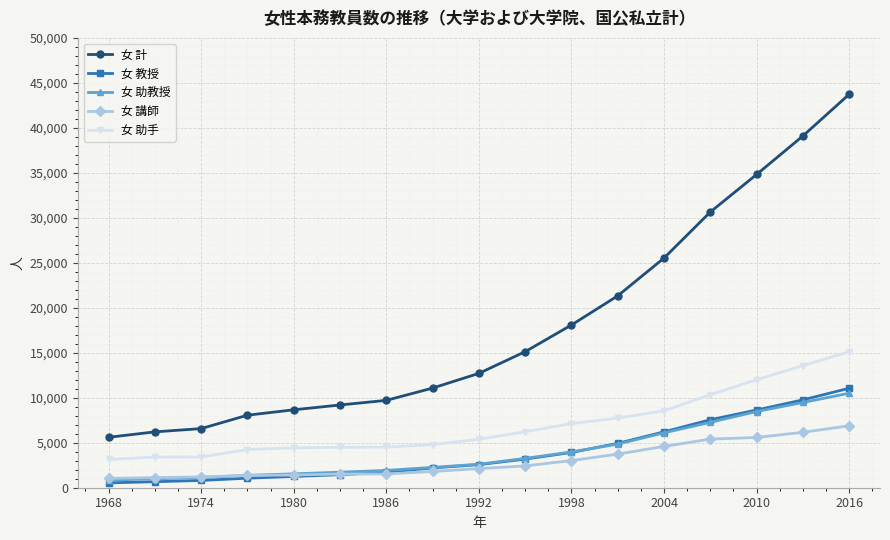

How many values in the 女 助教授 series are below 2613?

8